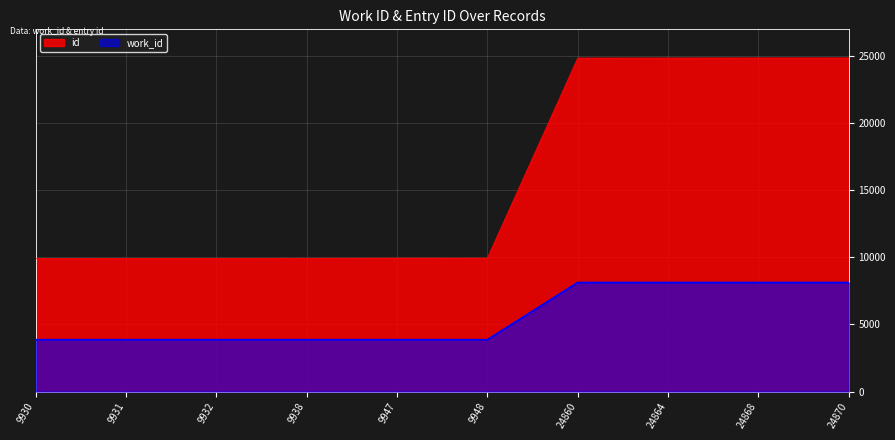

True or false: id has more than 2 interior local peaks.

False